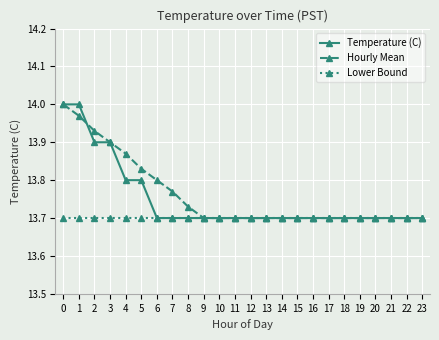

What is the total value across all series at 11?

41.1